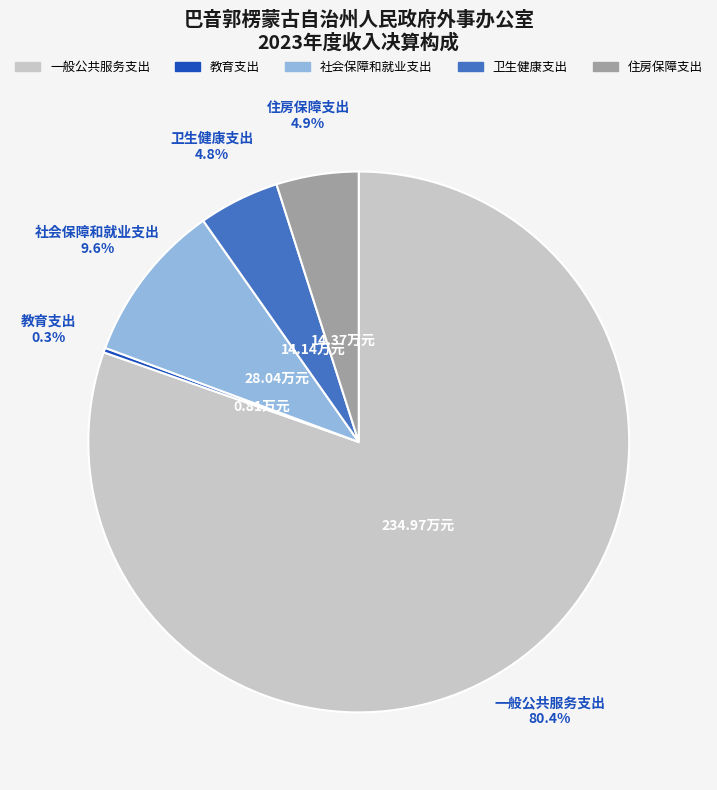

Which category has the biggest portion of the pie?

一般公共服务支出